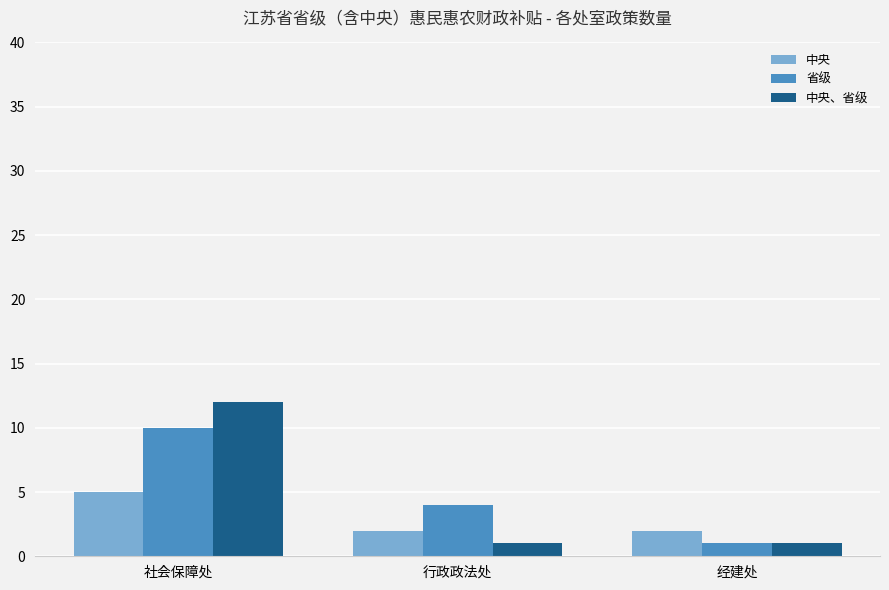

What is the sum of the 中央 values at 社会保障处 and 经建处?

7